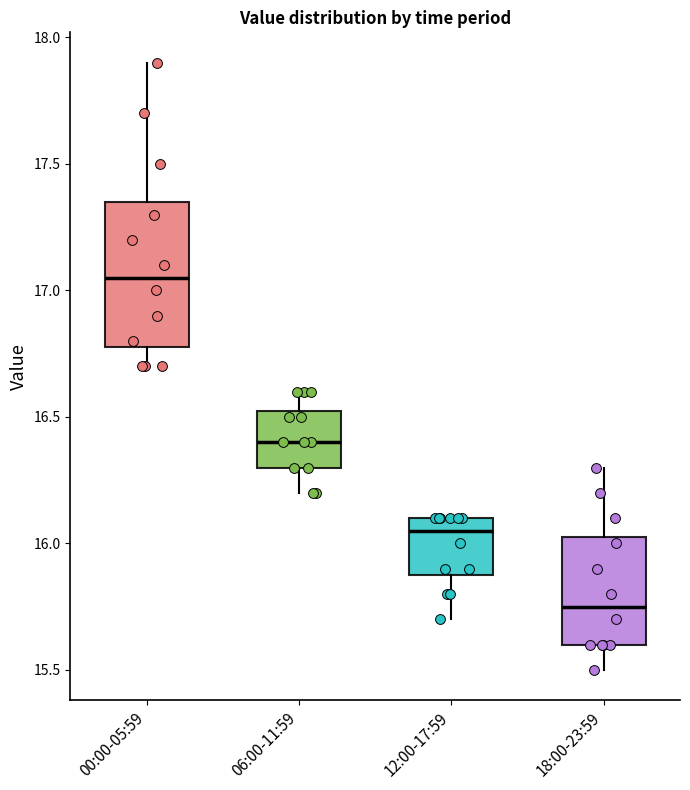

Reading left to right, transcribe this box plot: for each box, give where its median line is, the range the box spans, and where its two whiskers end, as read against the y-axis. The values are not printed on the chart, so give them approximately, as read against the axis.

00:00-05:59: median 17.05, box 16.80 to 17.35, whiskers 16.70 to 17.90
06:00-11:59: median 16.40, box 16.30 to 16.55, whiskers 16.20 to 16.60
12:00-17:59: median 16.05, box 15.90 to 16.10, whiskers 15.70 to 16.10
18:00-23:59: median 15.75, box 15.60 to 16.05, whiskers 15.50 to 16.30